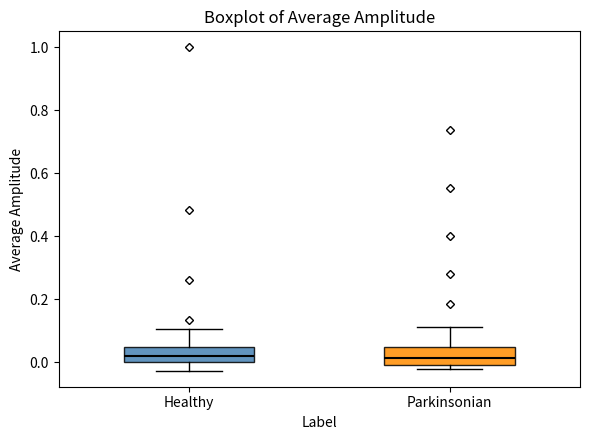

Reading left to right, transcribe this box plot: for each box, give where its median line is, the range the box spans, and where its two whiskers end, as read against the y-axis. The values are not printed on the chart, so give them approximately, as read against the axis.

Healthy: median 0.02, box 0.00 to 0.04, whiskers -0.02 to 0.10
Parkinsonian: median 0.02, box 0.00 to 0.04, whiskers -0.02 to 0.12